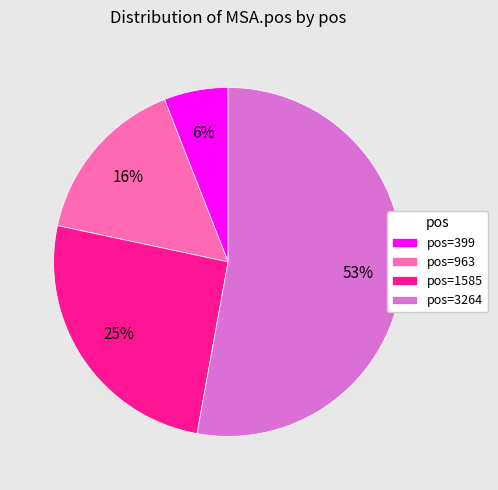

Do pos=3264 and pos=1585 together represent more than half of the pie?

Yes